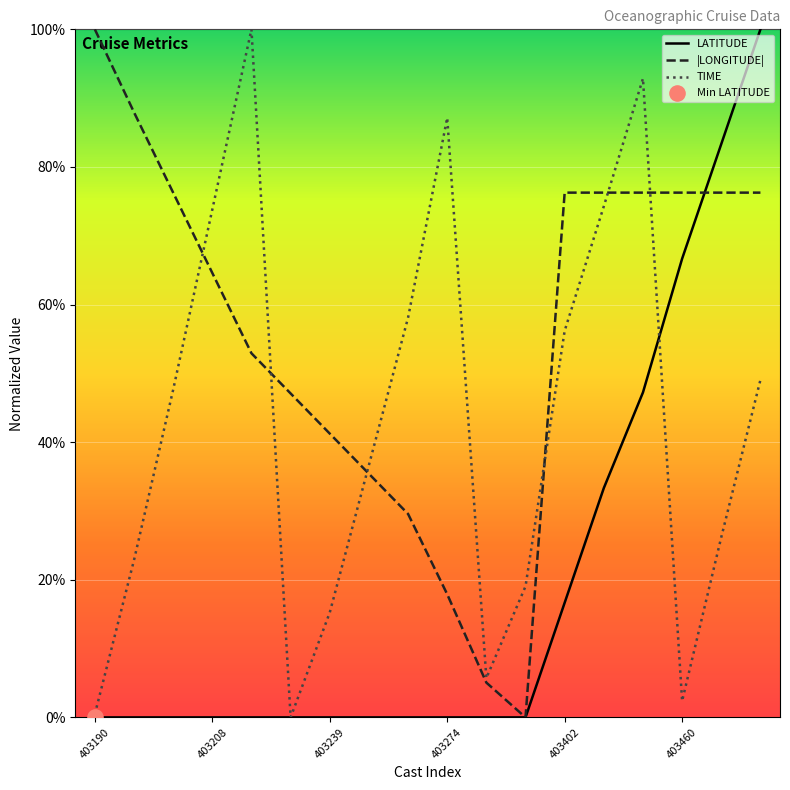

At how many categories does at least one series exceed 20?

16